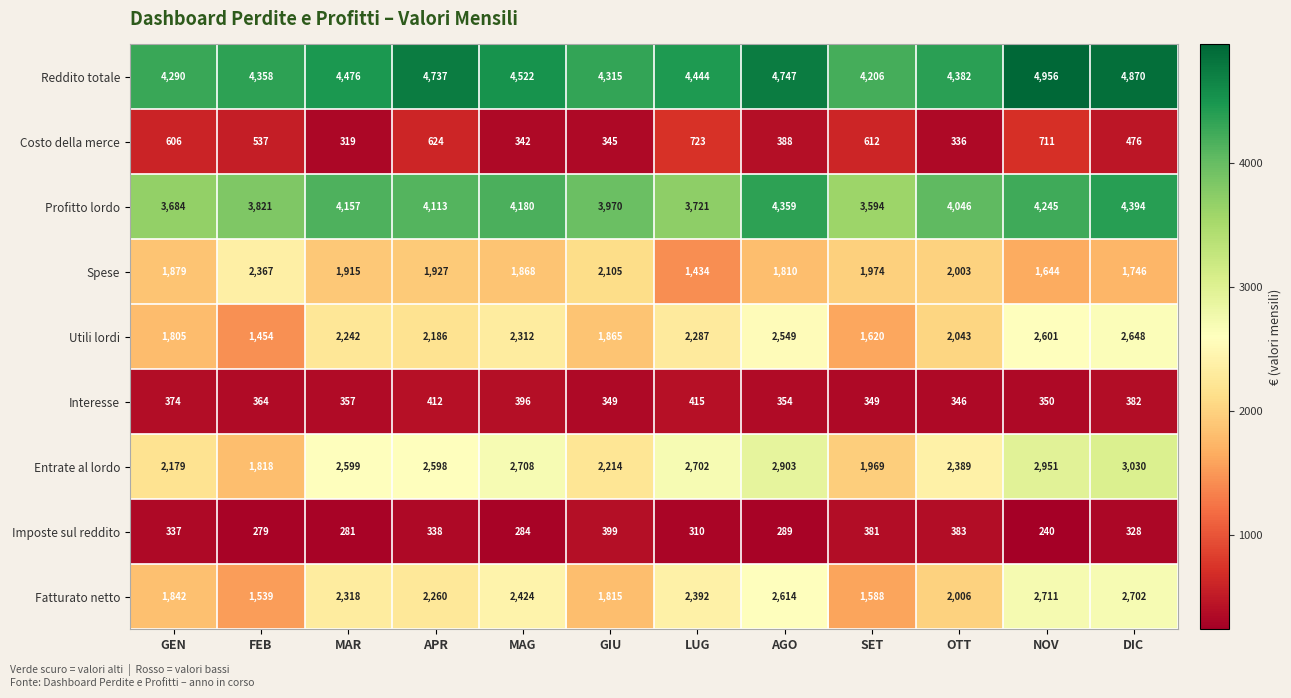

What is the minimum value shown in the chart?

240